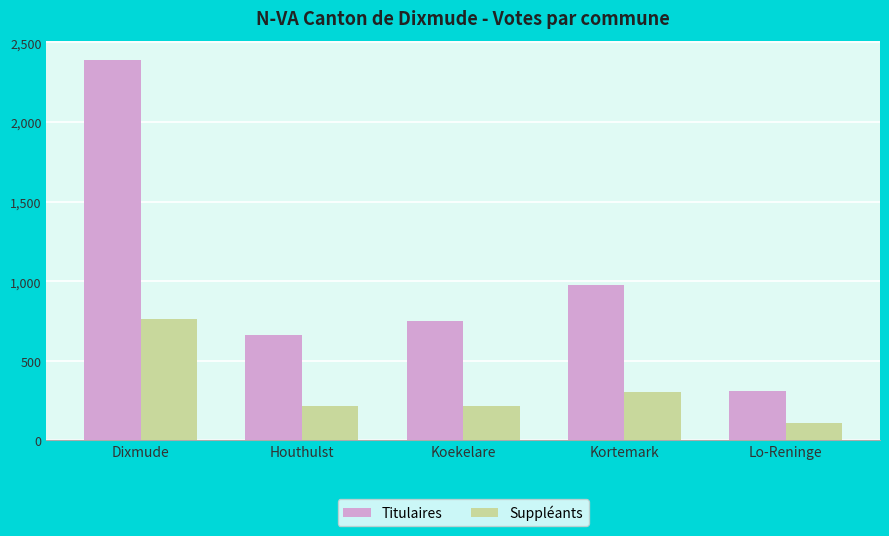

What is the value of the Titulaires bar at the 4th from the left?

979